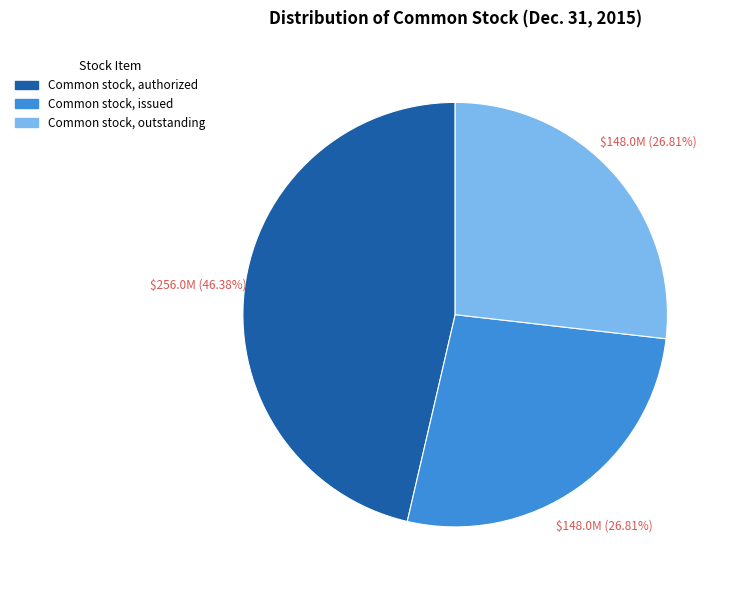

How many slices are in this pie chart?

3